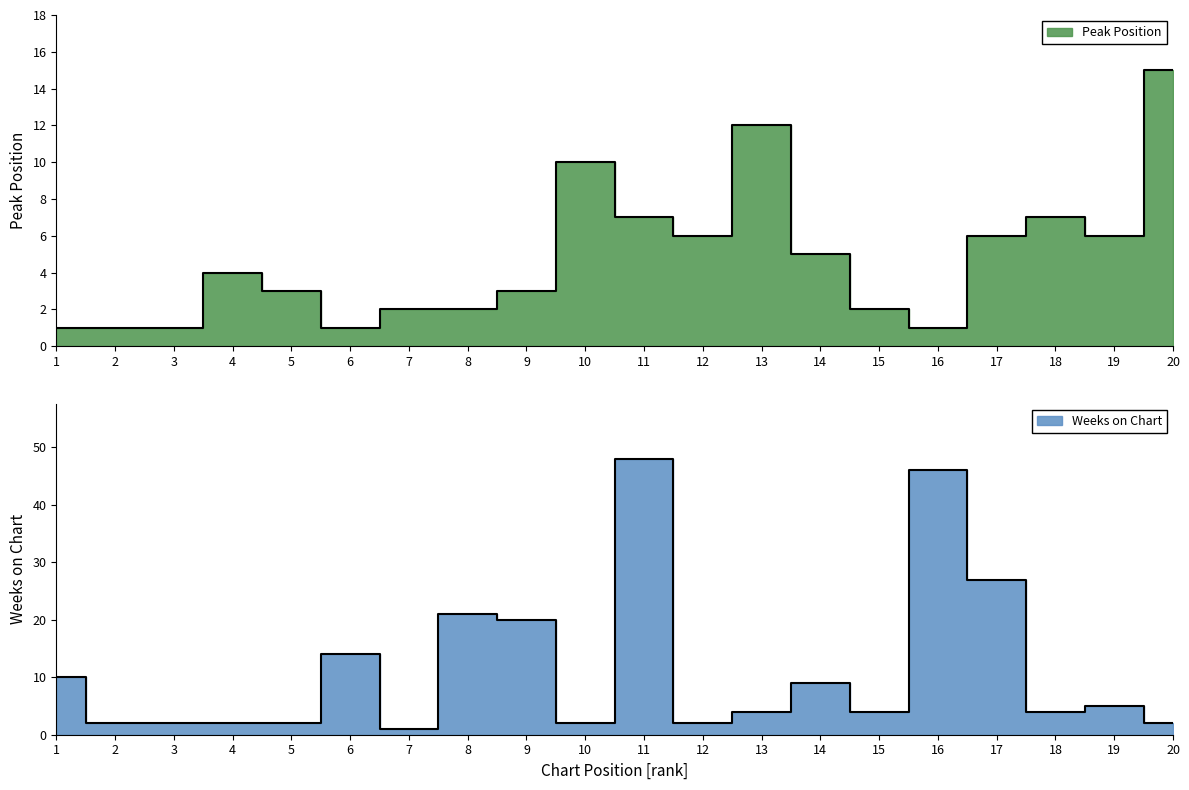

Read the Weeks on Chart value at 17.

27